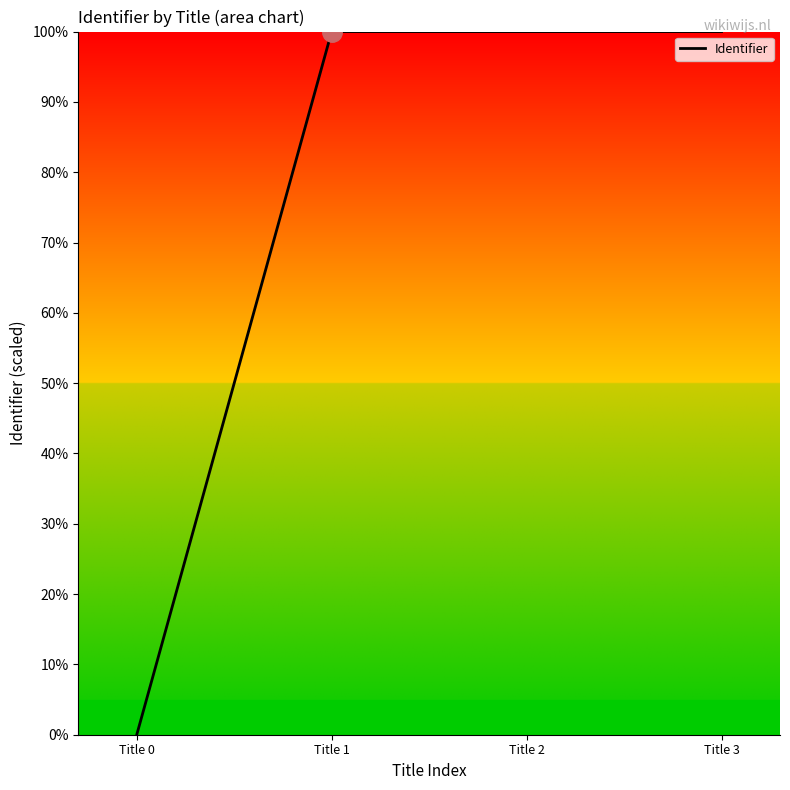

What is the greatest value displayed?

100.0